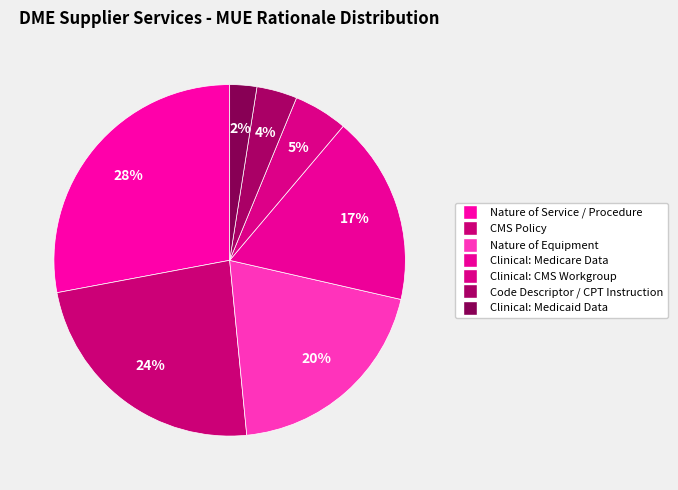

How many segments does this pie chart have?

7